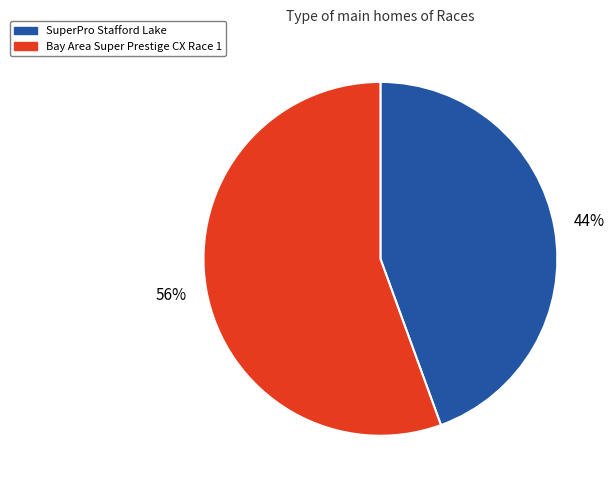

What is the ratio of the value at SuperPro Stafford Lake to the value at Bay Area Super Prestige CX Race 1?

0.8